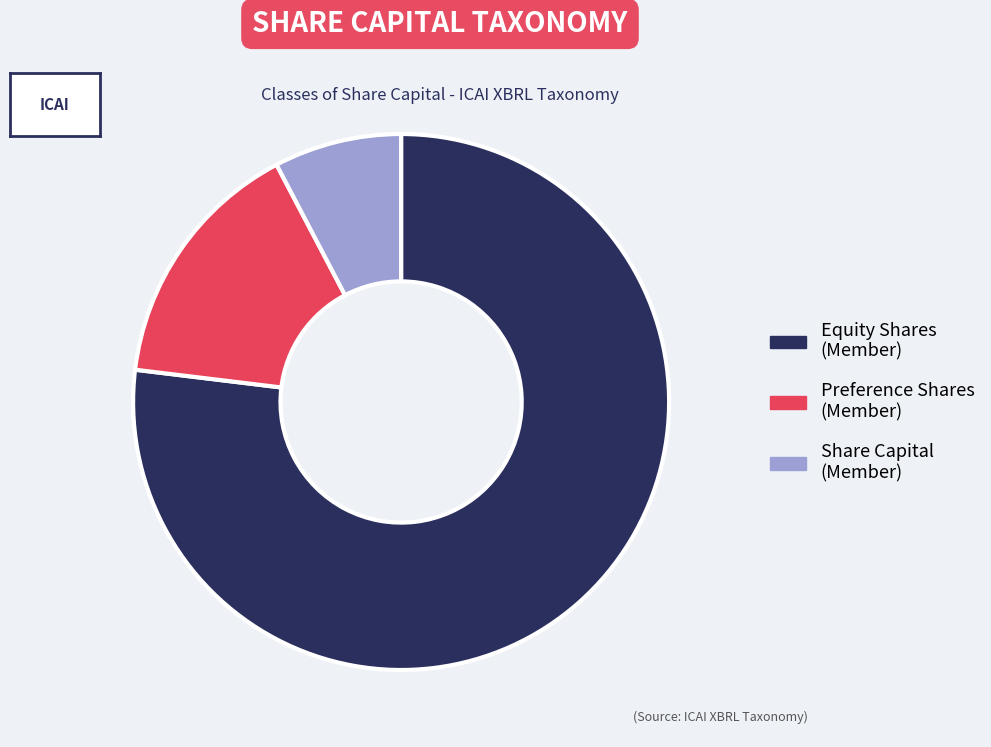

Is there a majority slice in this chart?

Yes